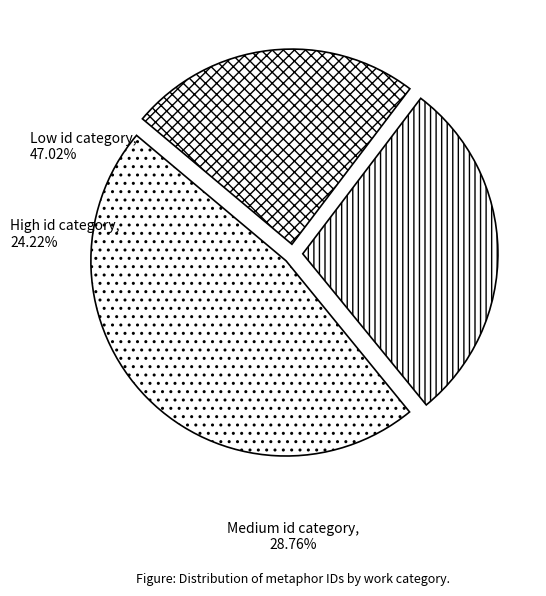

Is there a majority slice in this chart?

No